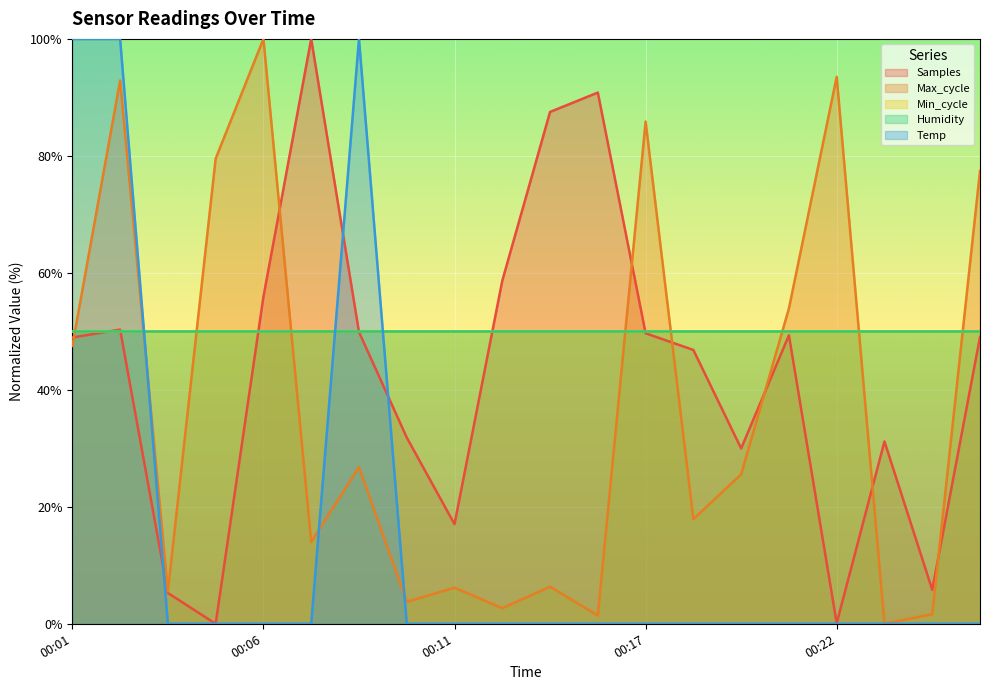

Which category has the lowest value across all series?

00:05